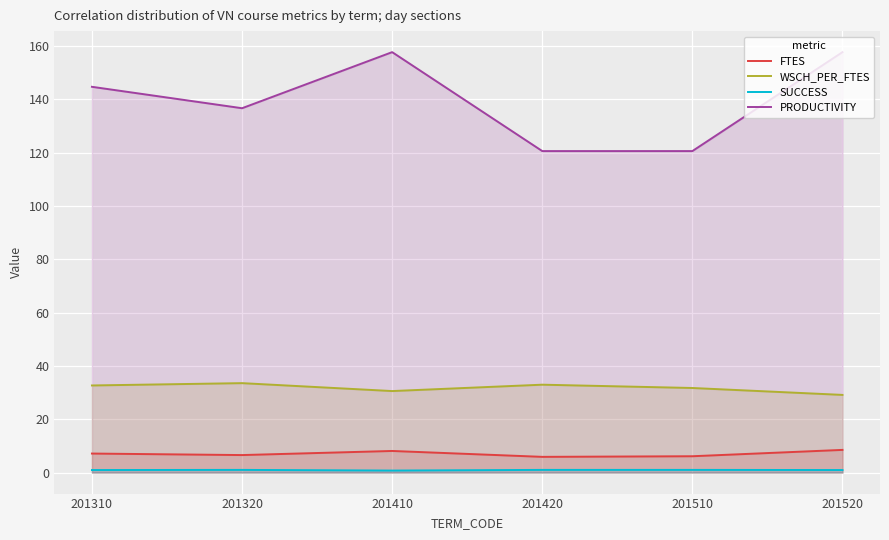

Reading left to right, transcribe all the data shown in this chart.

FTES: 7.1	6.6	8.1	5.9	6.1	8.5
WSCH_PER_FTES: 32.7	33.5	30.6	33.0	31.7	29.1
SUCCESS: 0.9	1.0	0.8	1.0	1.0	0.9
PRODUCTIVITY: 144.6	136.6	157.6	120.5	120.5	157.6